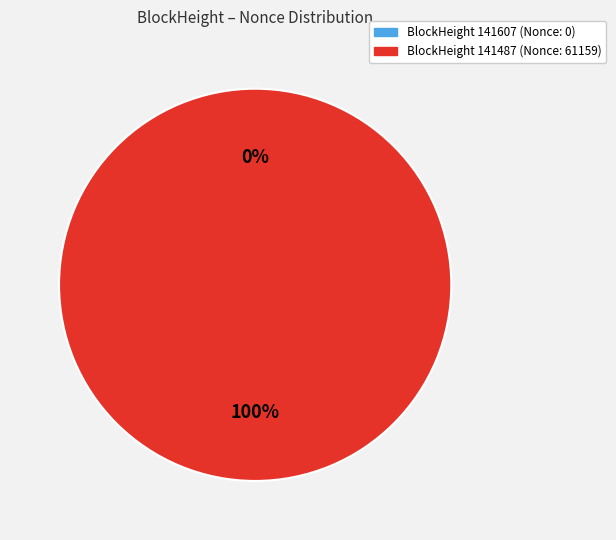

To the nearest percent, what is the difference between the largest and smallest slice percentages?

100%